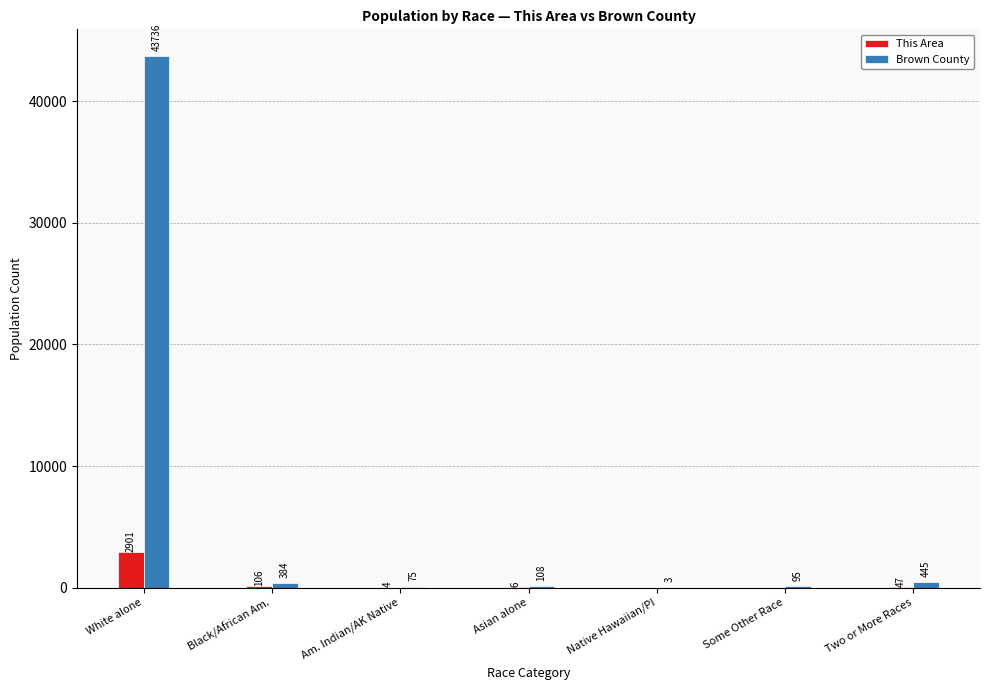

Which category has the highest value in the This Area series?

White alone